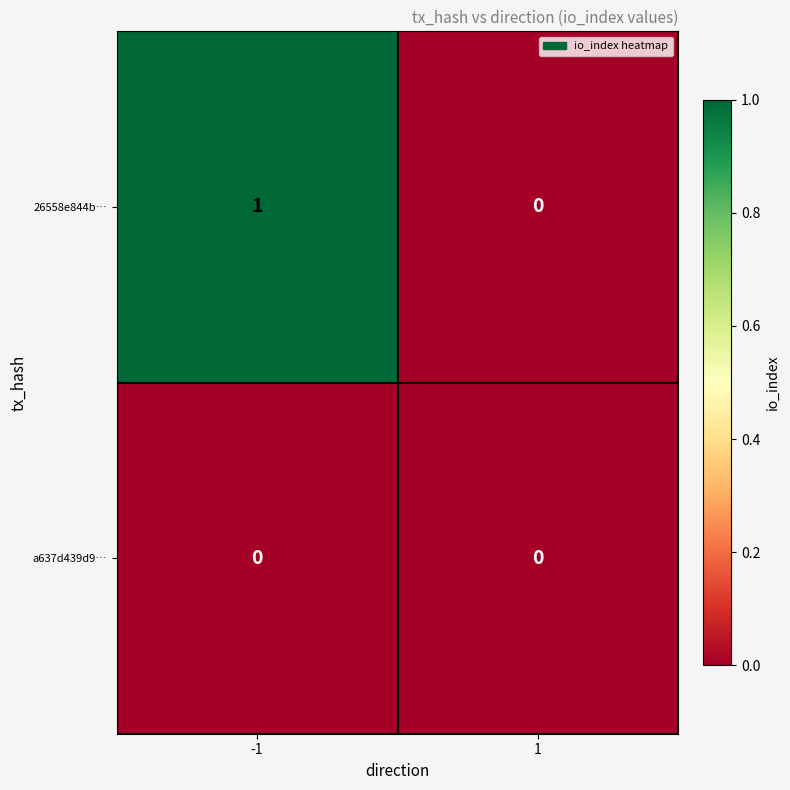

Which label corresponds to the largest value in the chart?

-1